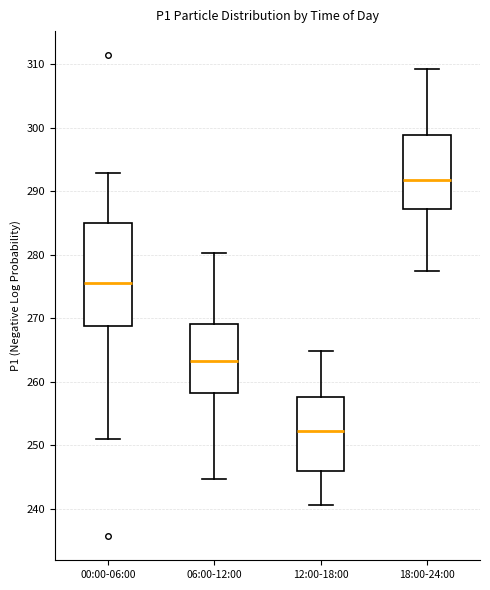

Comparing the boxes themselves (not the whiskers), which one is the tallest?

00:00-06:00